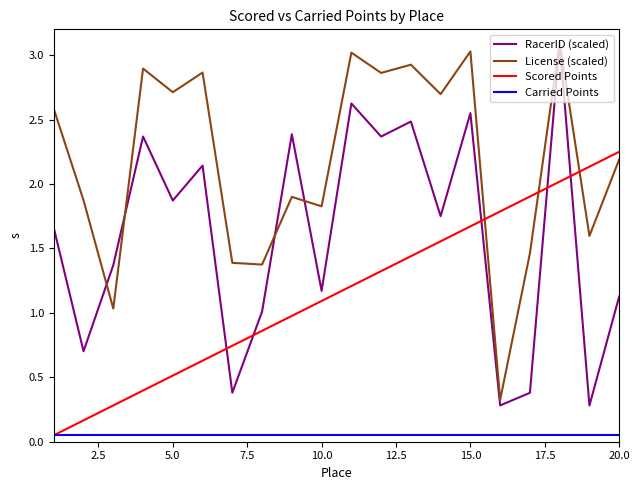

True or false: RacerID (scaled) and Carried Points intersect in this chart.

False